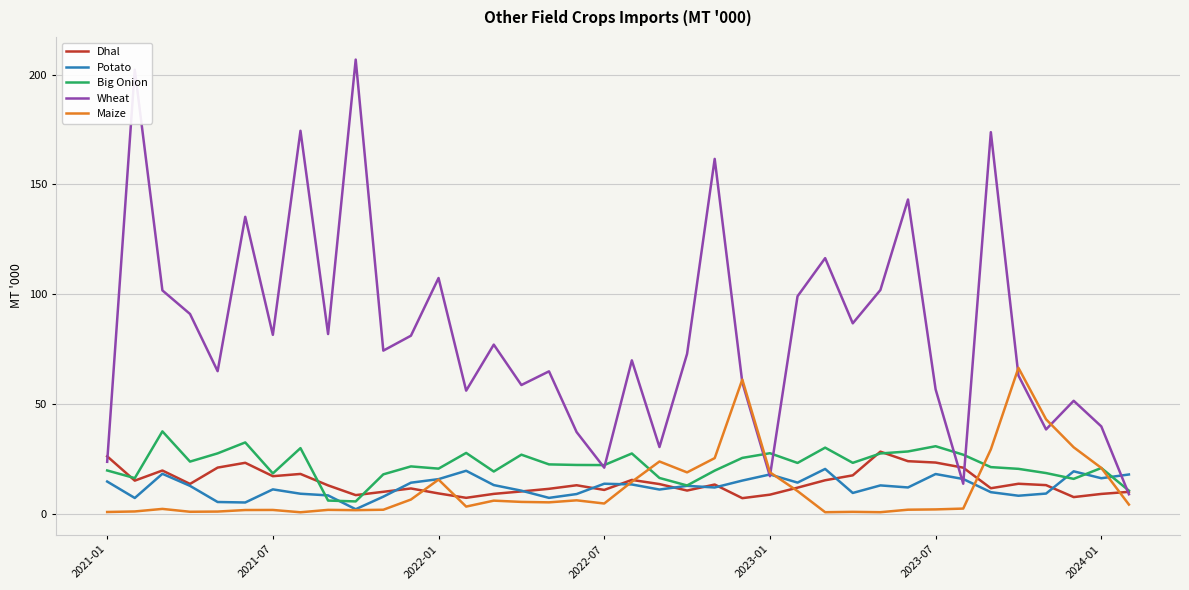

At how many categories does at least one series exceed 115?

8